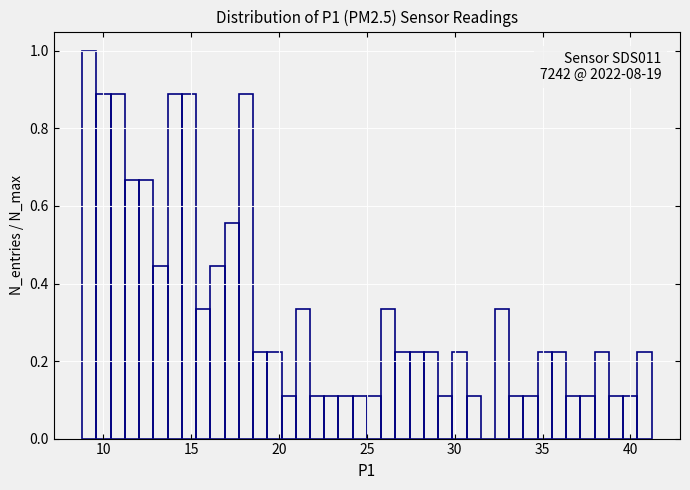

Read against the x-axis, roughly where is the centre of the tallest bar?

9.0